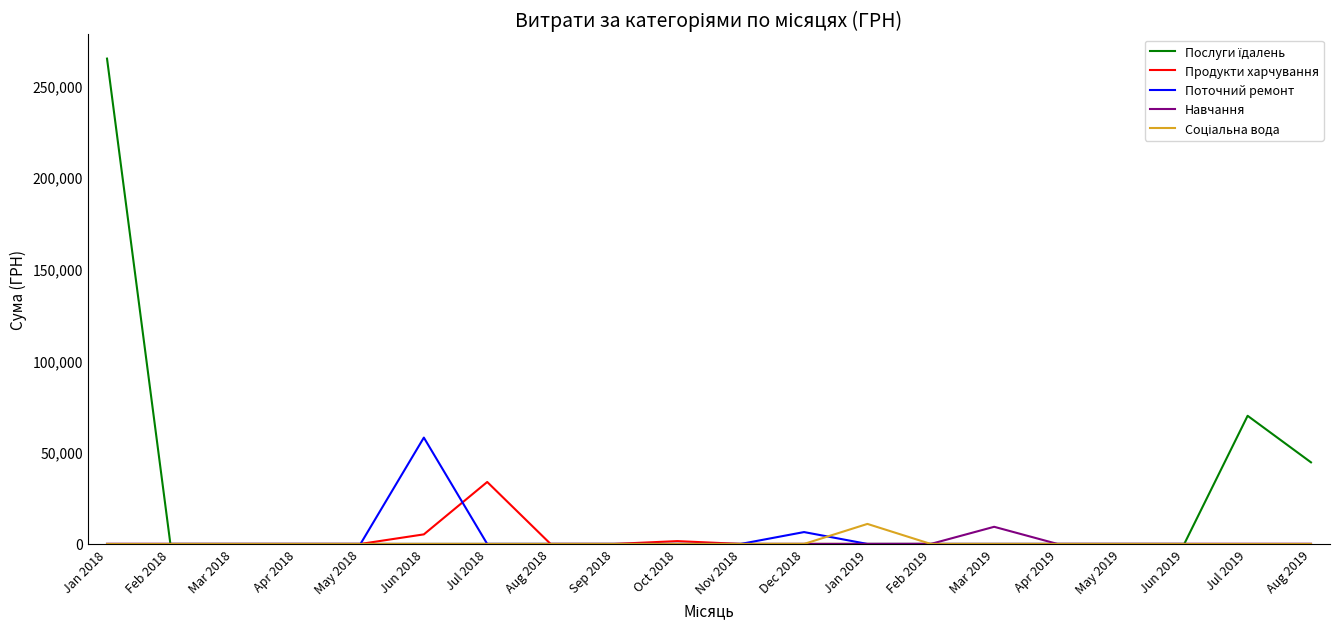

Which label corresponds to the largest value in the chart?

Jan 2018